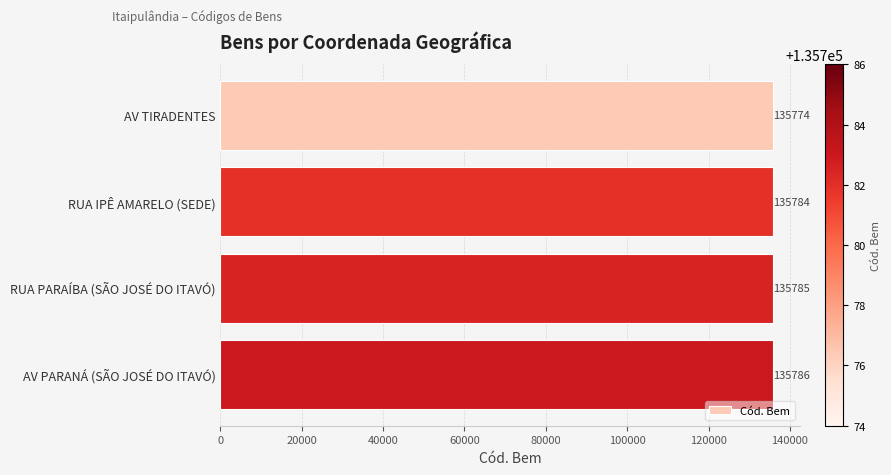

List the labels in order of value, largest first.

AV PARANÁ (SÃO JOSÉ DO ITAVÓ), RUA PARAÍBA (SÃO JOSÉ DO ITAVÓ), RUA IPÊ AMARELO (SEDE), AV TIRADENTES